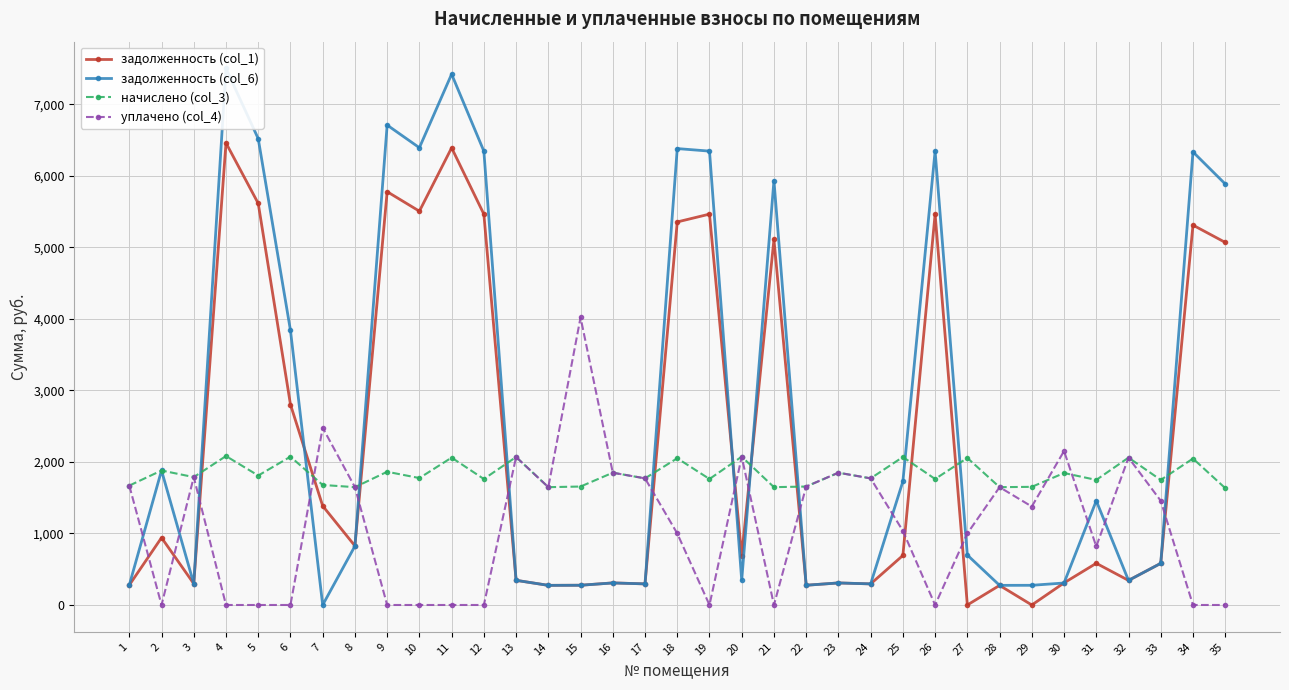

Which category has the highest value in the уплачено (col_4) series?

15